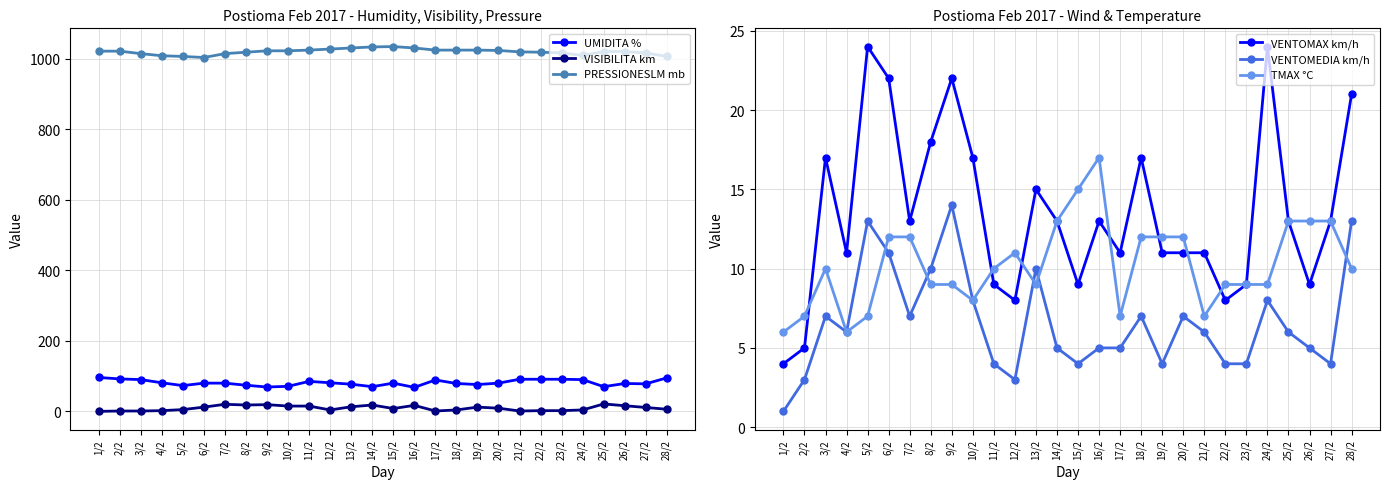

Rank the categories by VENTOMEDIA km/h value from lowest to highest.

1/2, 2/2, 12/2, 11/2, 15/2, 19/2, 22/2, 23/2, 27/2, 14/2, 16/2, 17/2, 26/2, 4/2, 21/2, 25/2, 3/2, 7/2, 18/2, 20/2, 10/2, 24/2, 8/2, 13/2, 6/2, 5/2, 28/2, 9/2